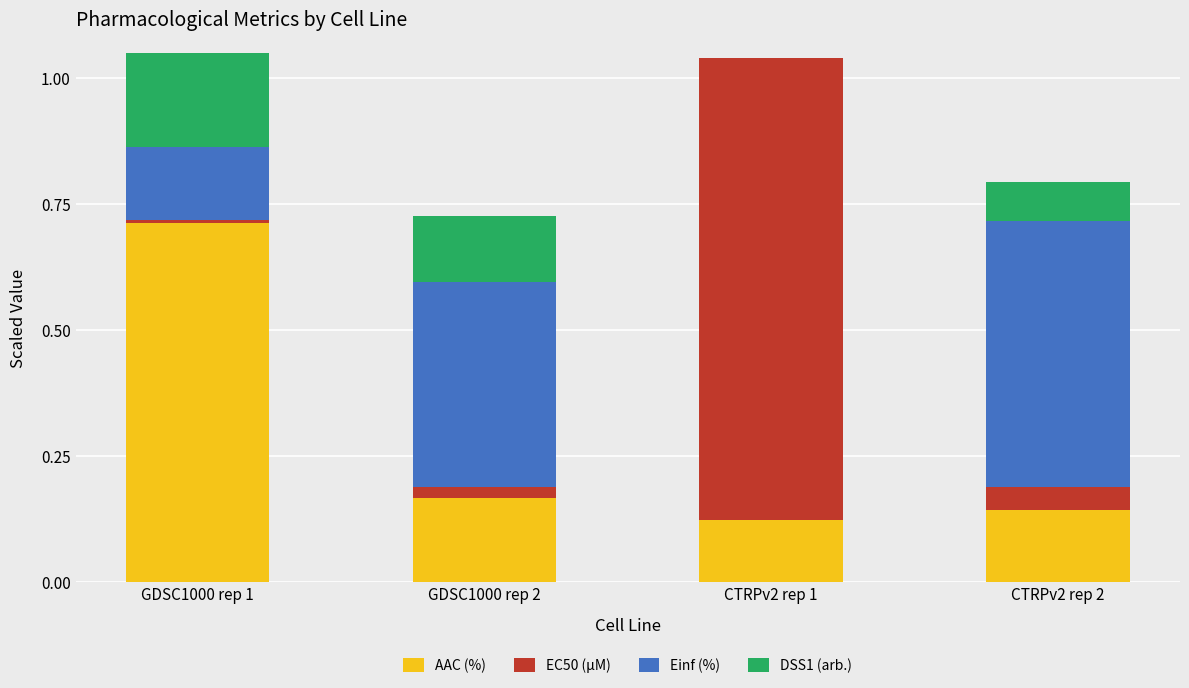

Count the number of data series in this chart.

4